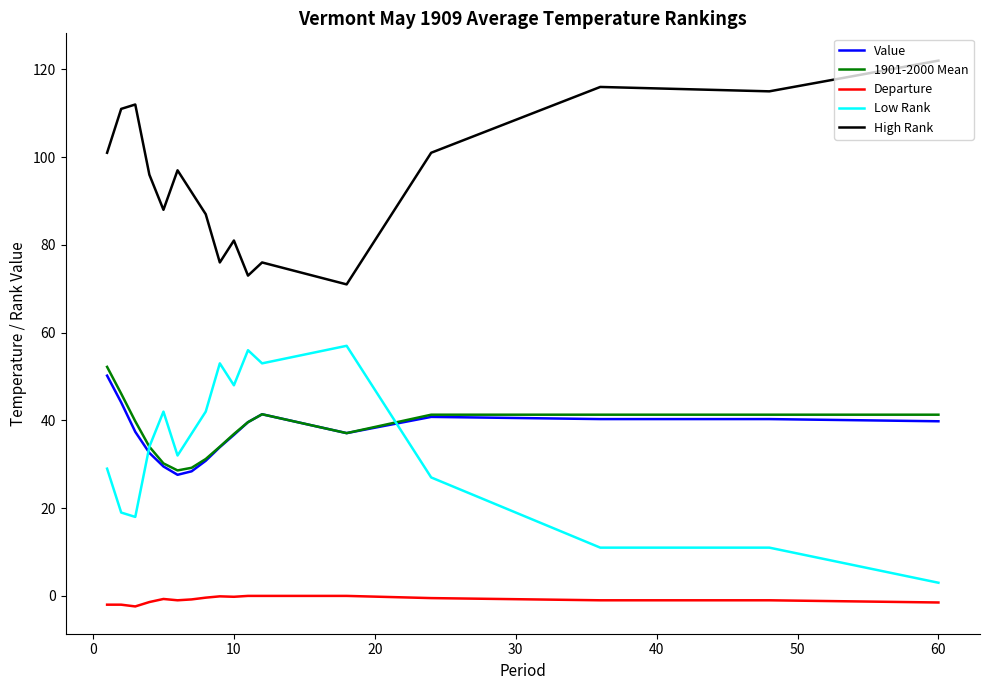

What is the maximum value for Value?

50.2